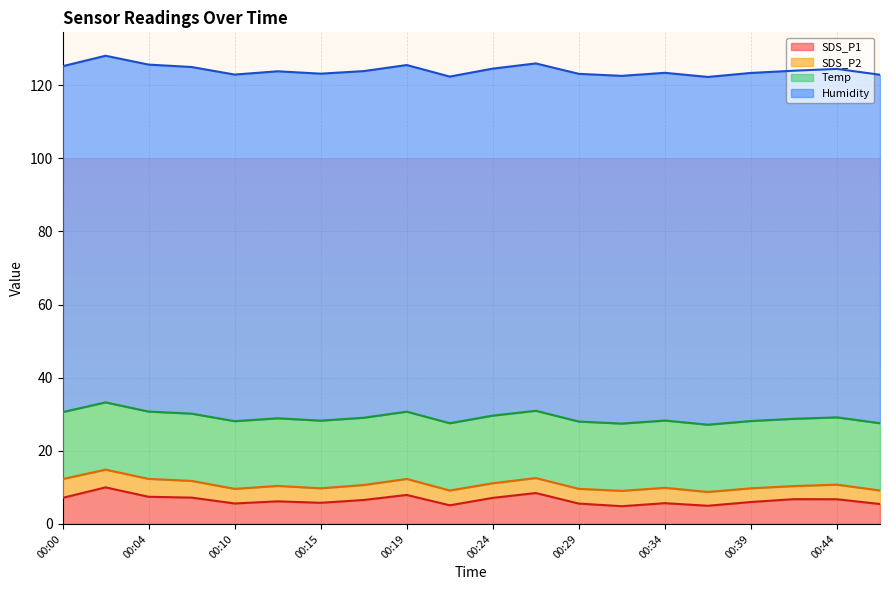

Does the chart display data point markers on the line(s)?

No